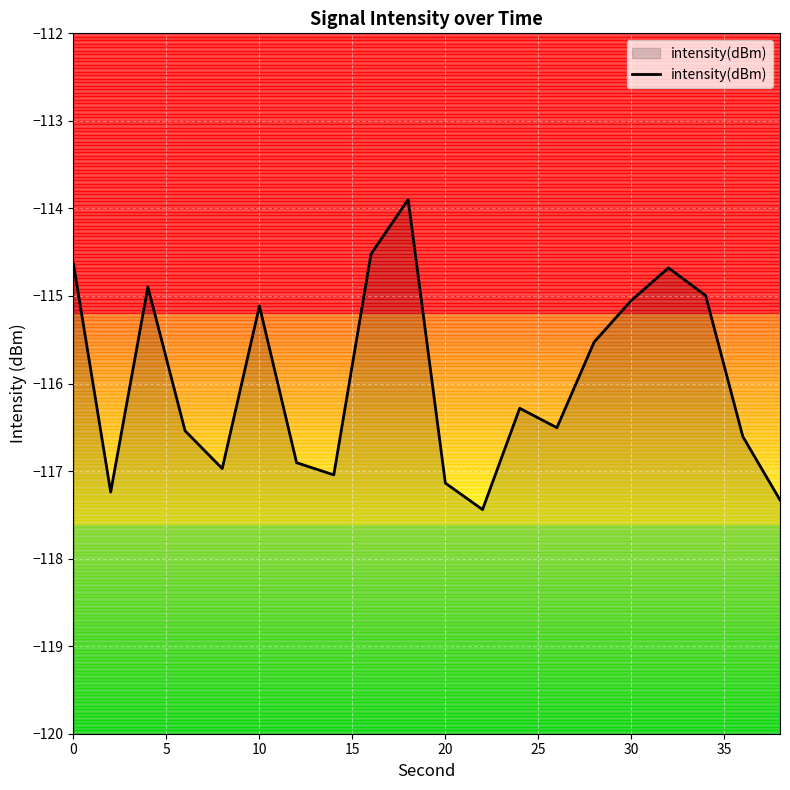

What is the minimum value shown in the chart?

-117.4